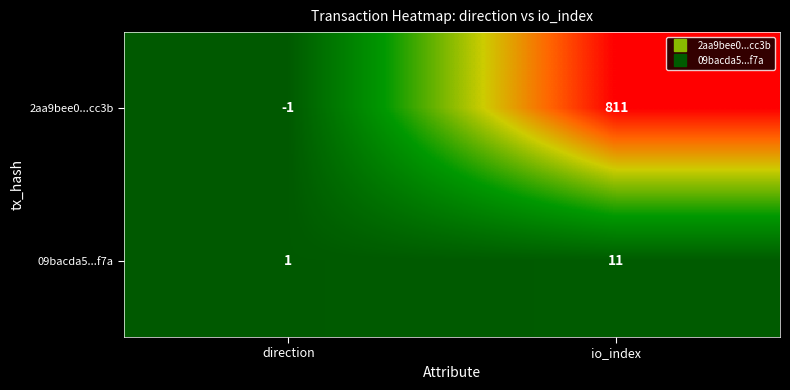

Reading left to right, extract all data points from this chart.

2aa9bee0...cc3b: -1	811
09bacda5...f7a: 1	11